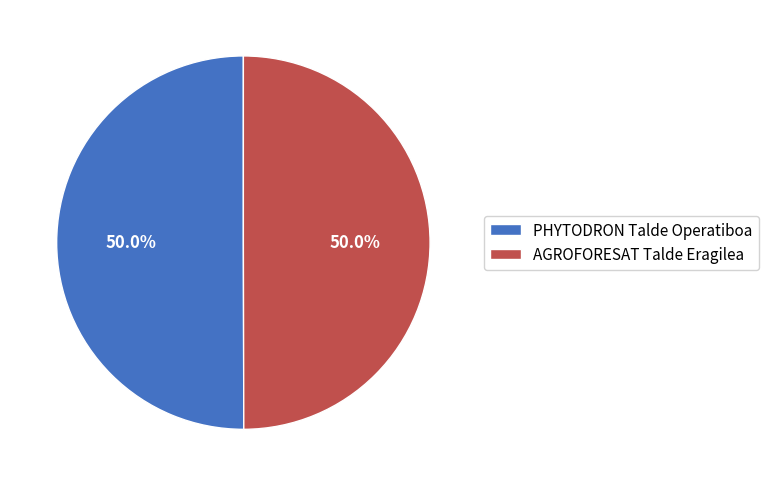

True or false: AGROFORESAT Talde Eragilea accounts for 50% of the total.

True